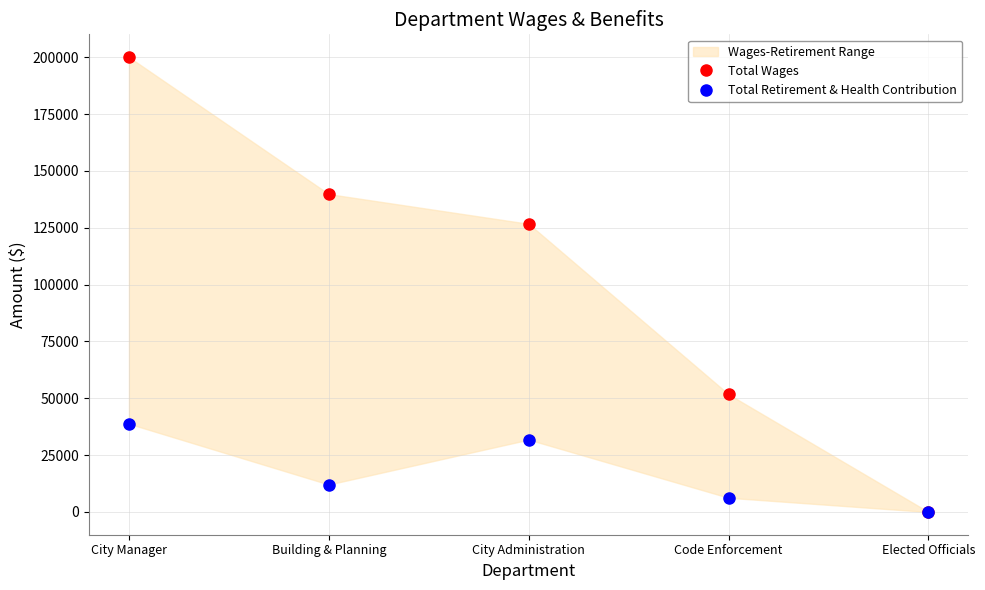

Which series changed the most between Building & Planning and Code Enforcement?

Total Wages